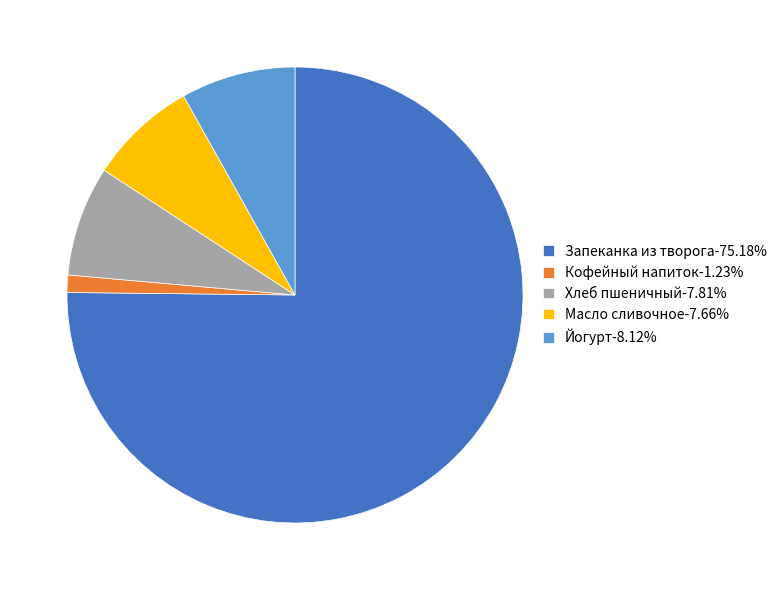

Does Хлеб пшеничный account for over 50% of the chart?

No